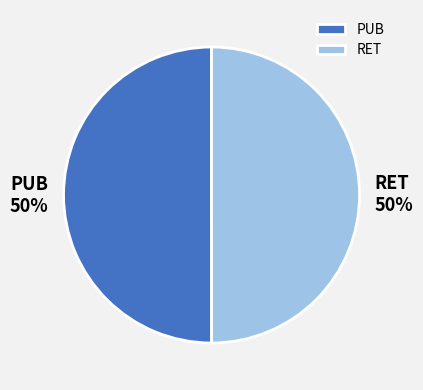

What is the ratio of the value at RET to the value at PUB?

1.0